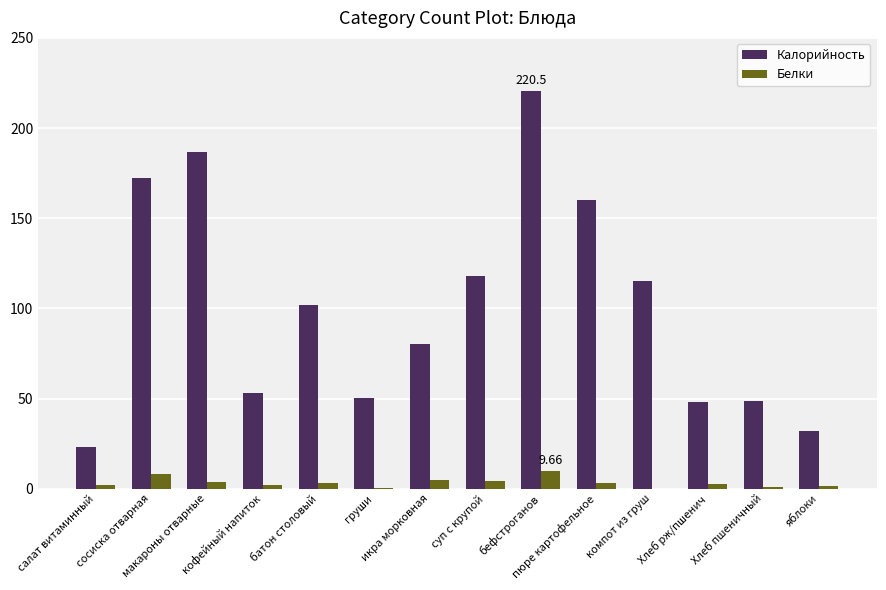

Which series has the largest total across all categories?

Калорийность